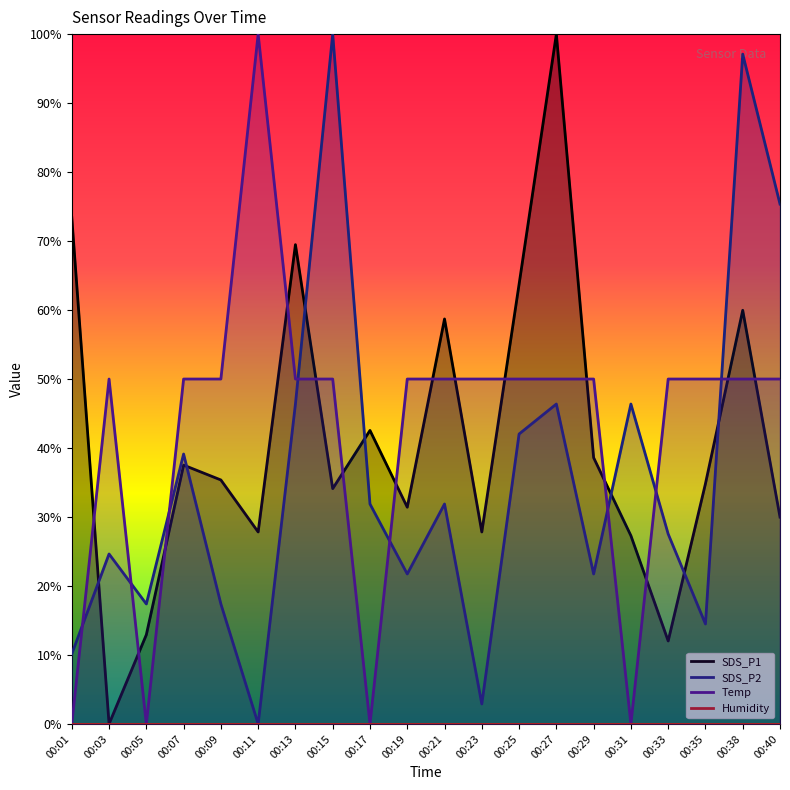

Between 00:21 and 00:19, which is larger?

00:21